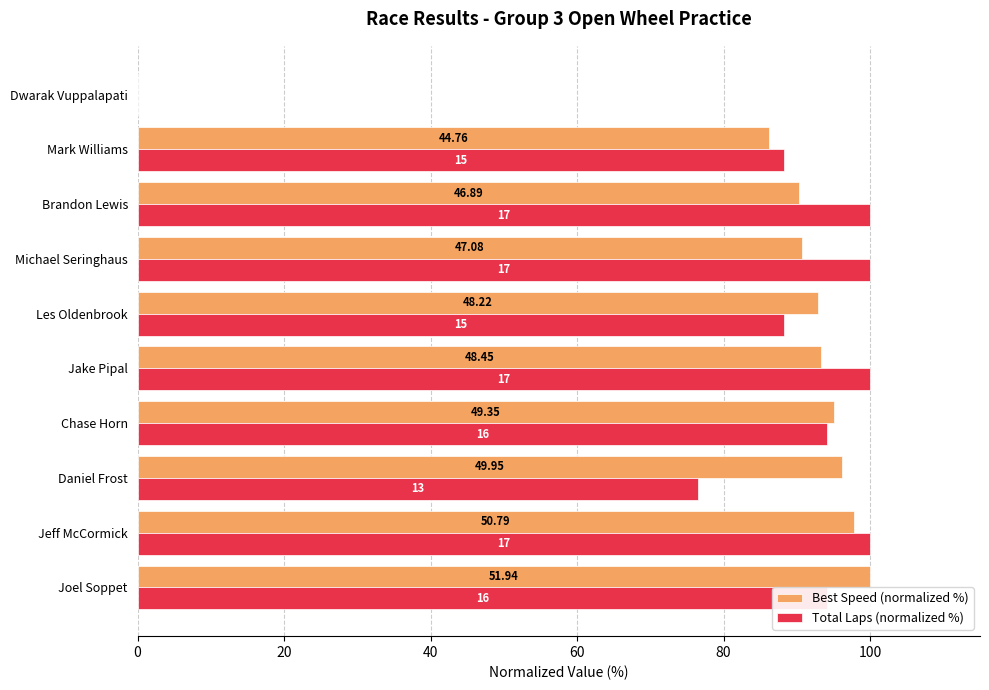

List the series in order of their peak value, highest first.

Best Speed (normalized %), Total Laps (normalized %)